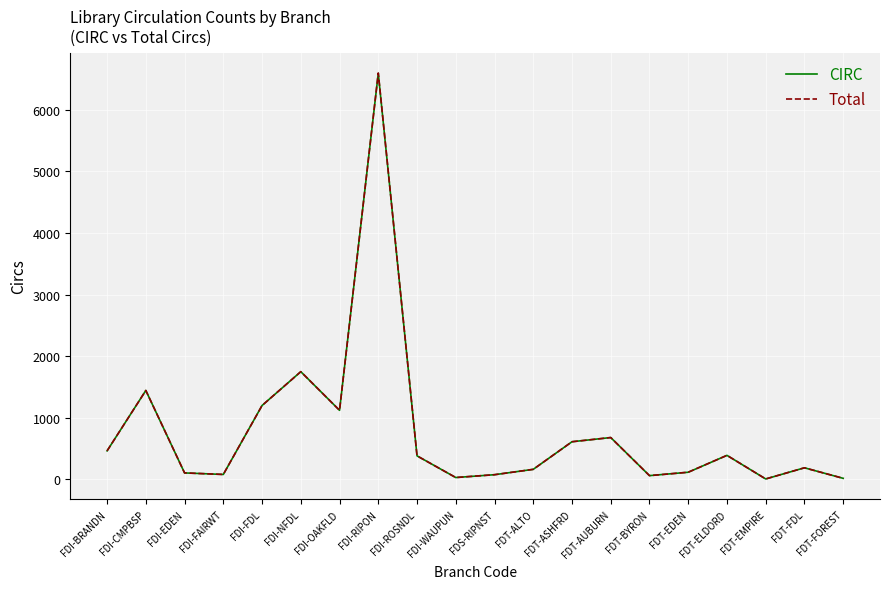

What is the minimum value for Total?

8